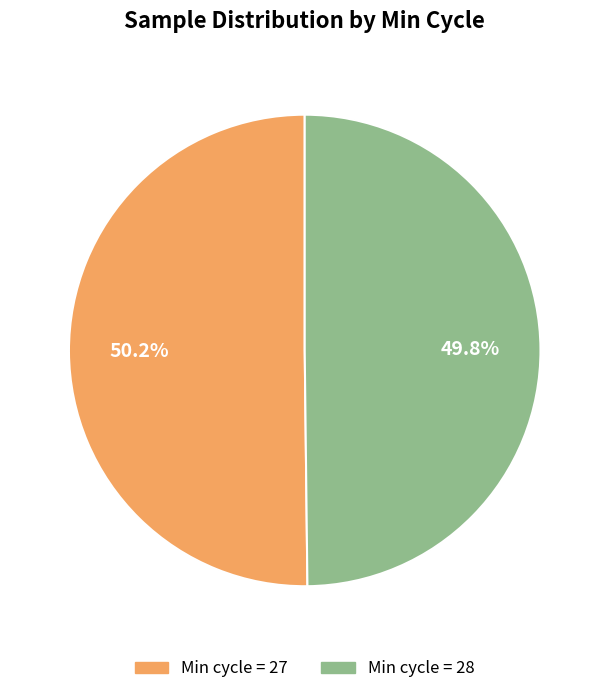

Does any single category account for the majority?

Yes